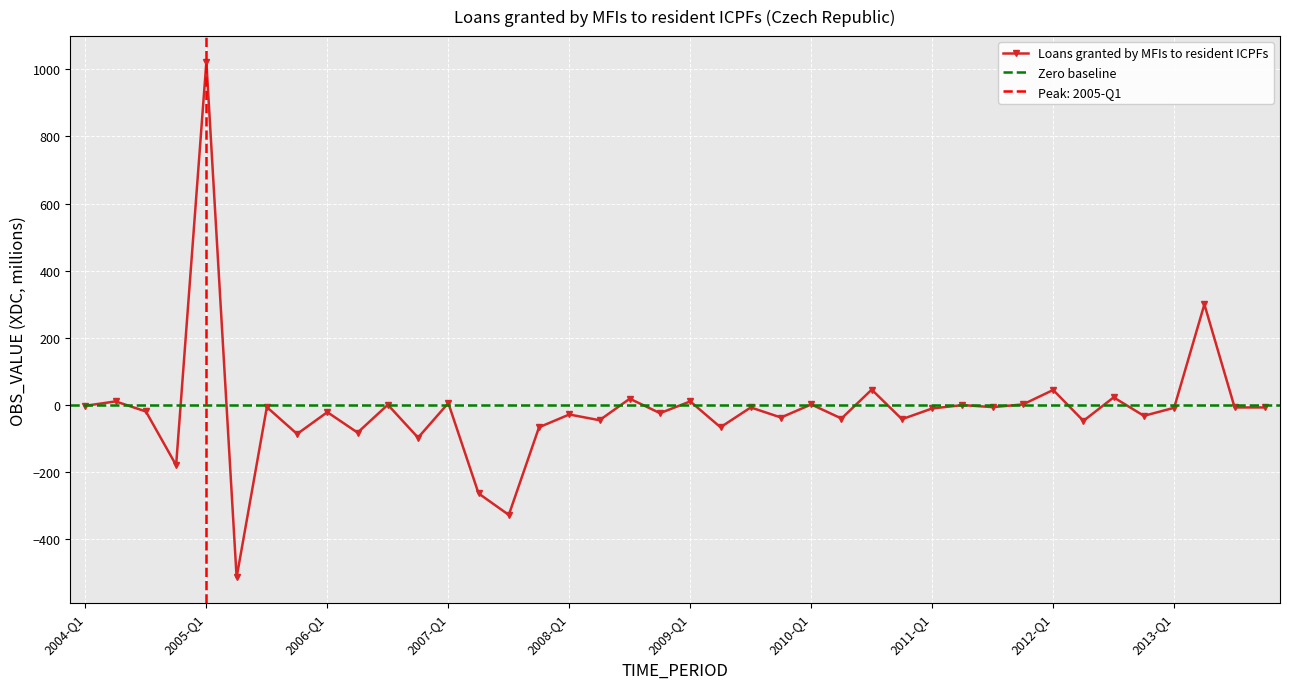

Which label corresponds to the smallest value in the chart?

2005-Q2